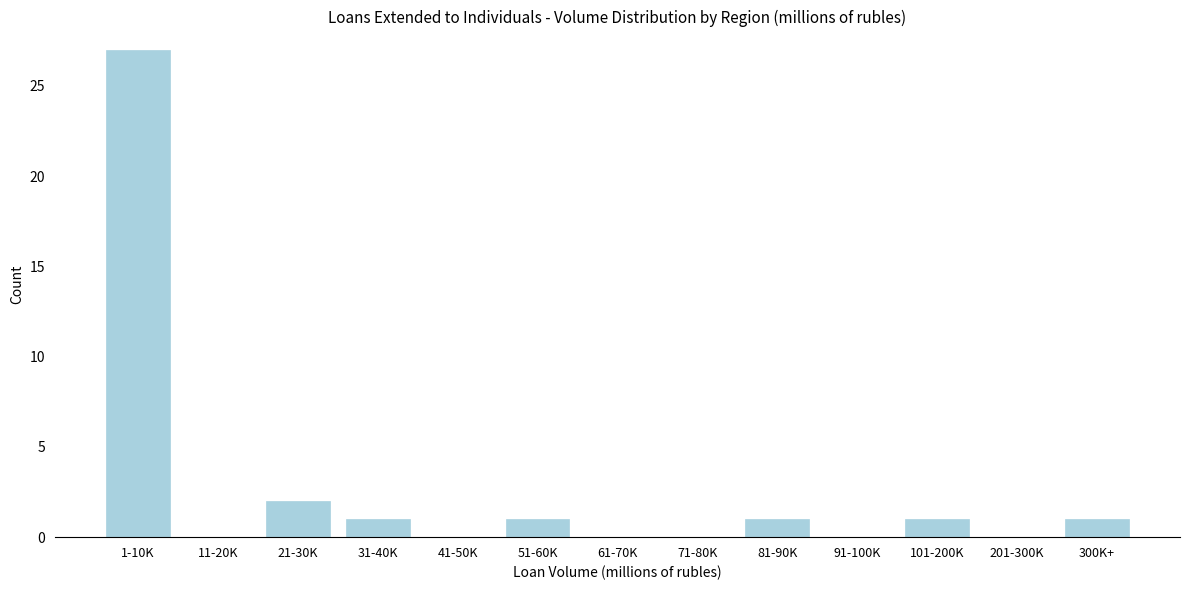

Reading left to right, transcribe all the data shown in this chart.

1-10K=27	11-20K=0	21-30K=2	31-40K=1	41-50K=0	51-60K=1	61-70K=0	71-80K=0	81-90K=1	91-100K=0	101-200K=1	201-300K=0	300K+=1